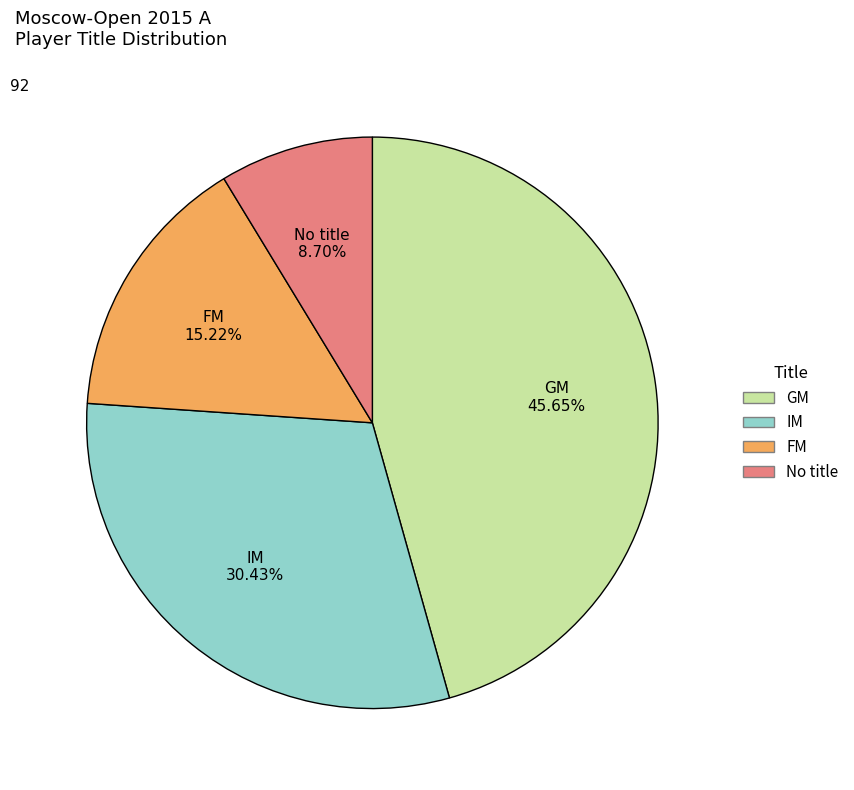

Is there a majority slice in this chart?

No